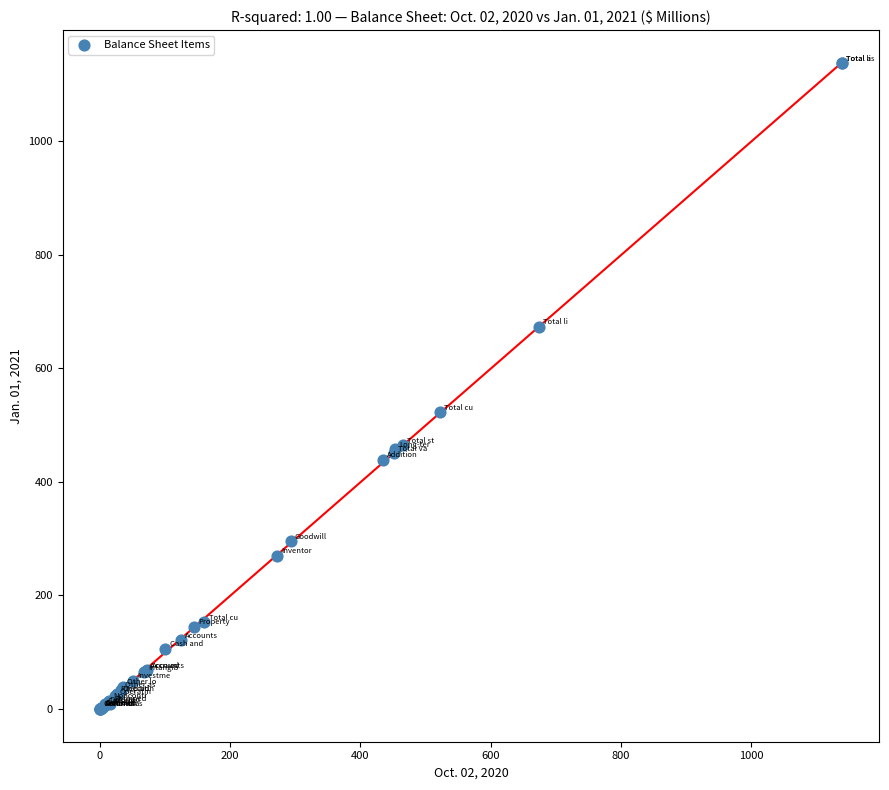

What Y value in the scatter plot is closest to 568?

522.6